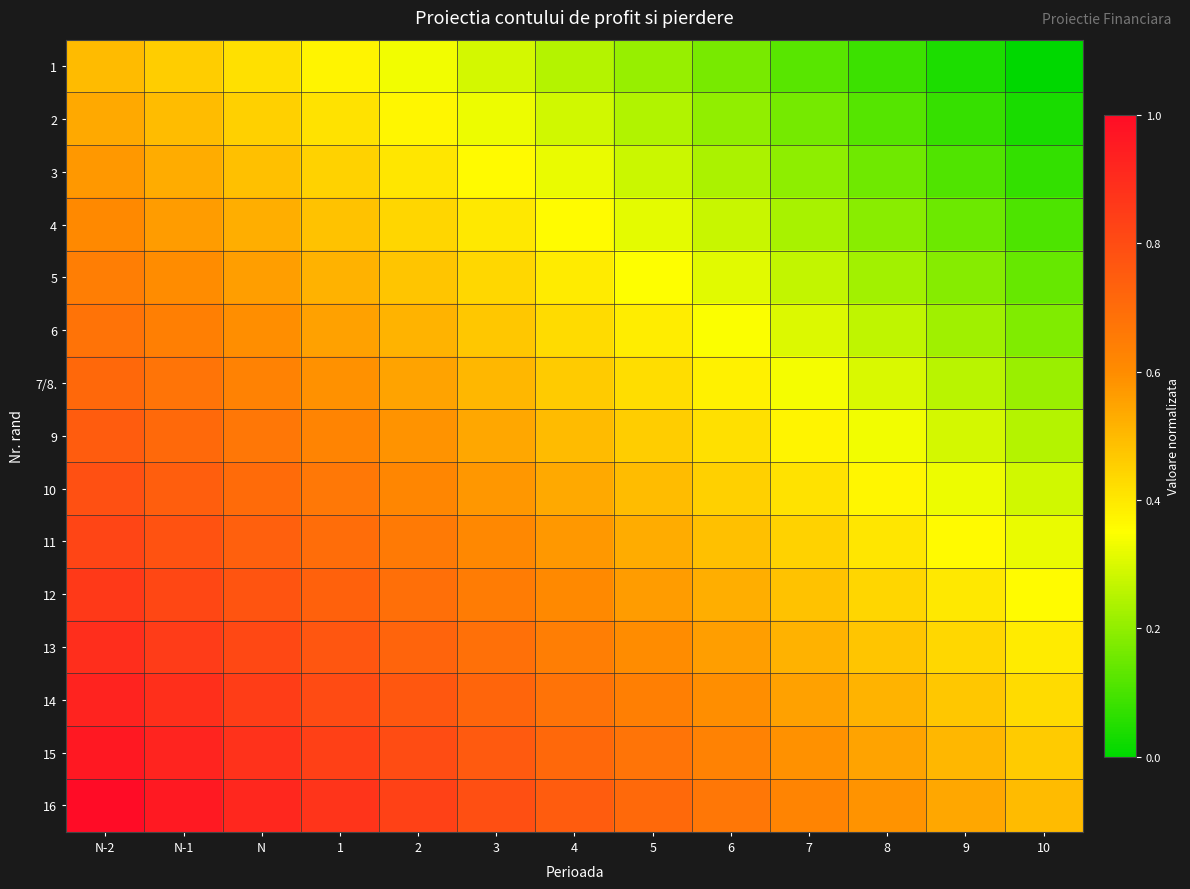

Which series changed the most between N-1 and 1?

2